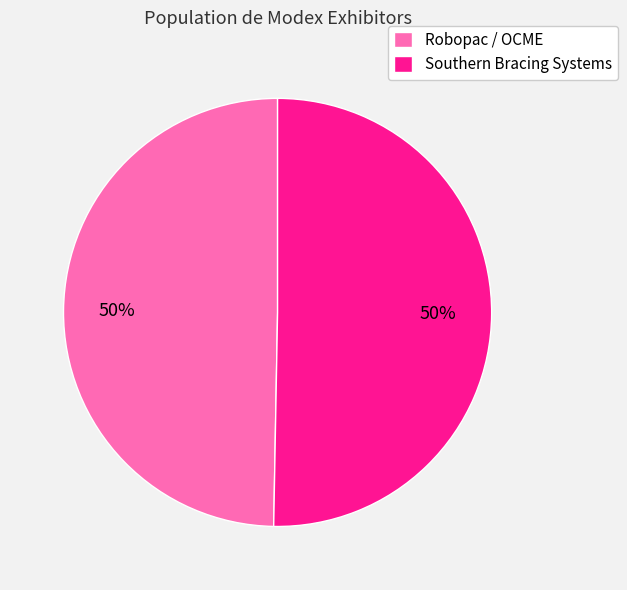

To the nearest percent, what is the combined percentage of Robopac / OCME and Southern Bracing Systems?

100%